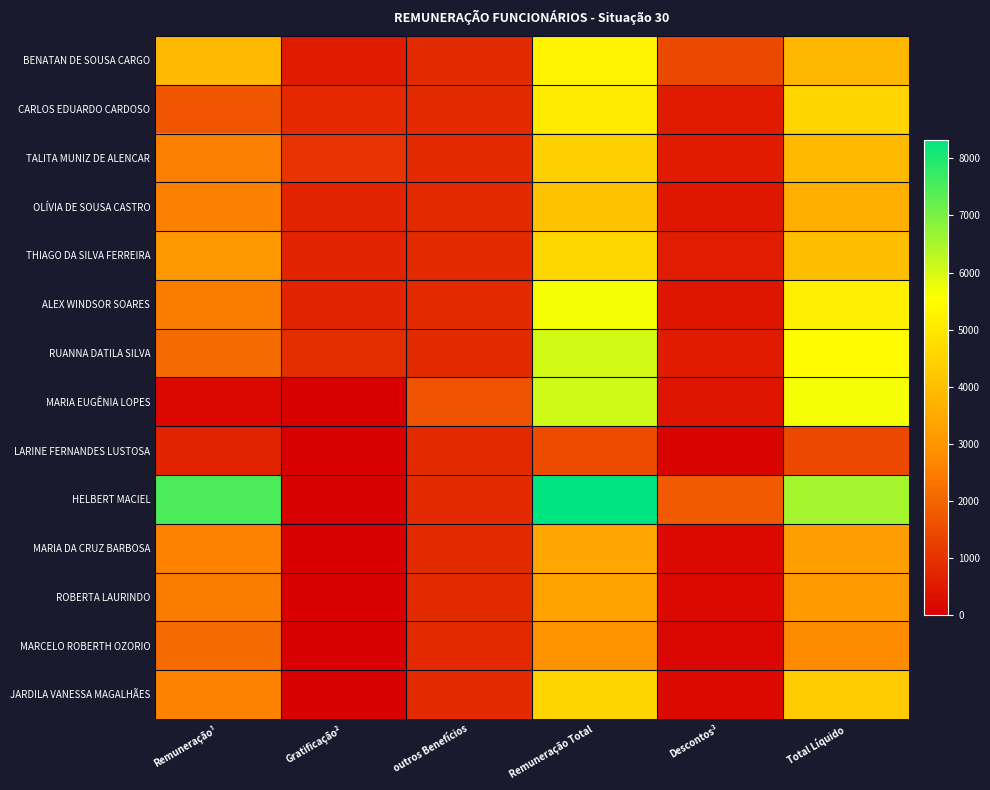

Which series has the widest spread of values?

HELBERT MACIEL